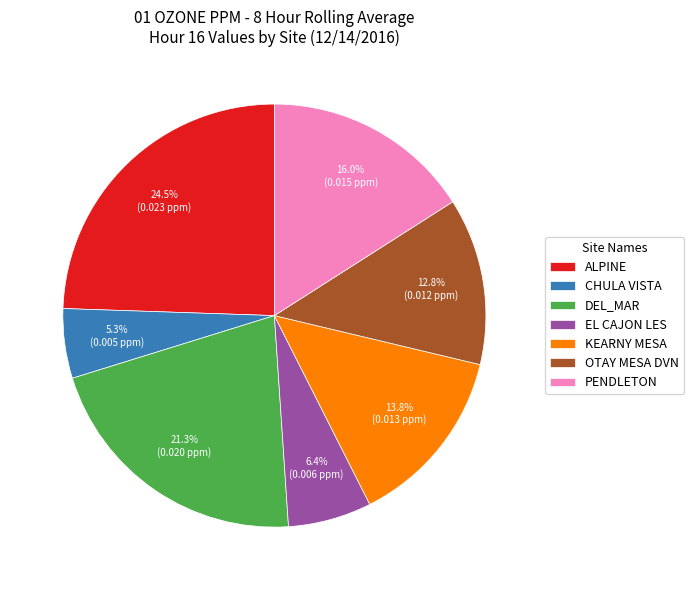

To the nearest percent, what percentage of the pie is CHULA VISTA?

5%